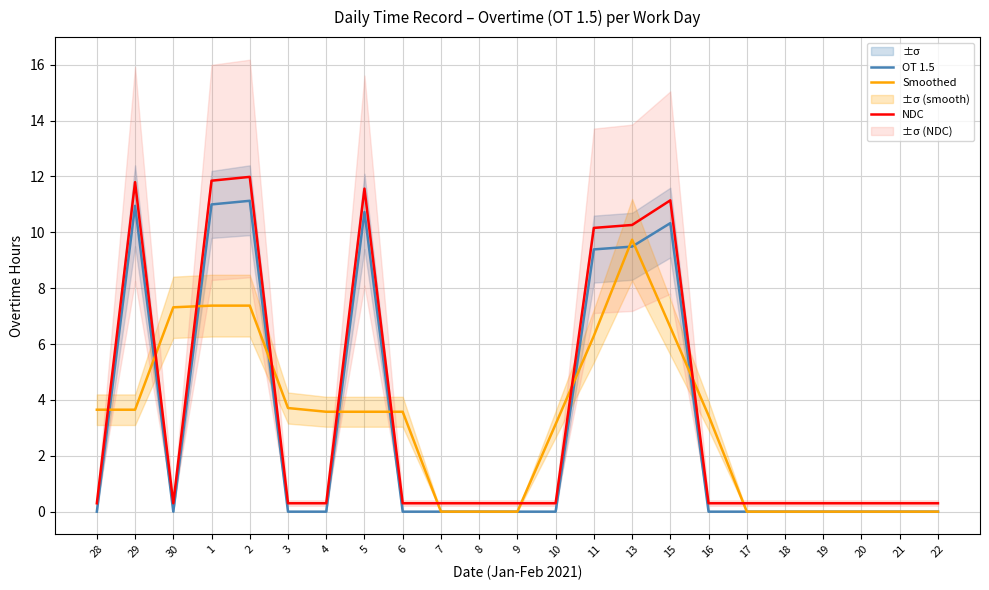

Where is Smoothed nearest to the value 4?

3